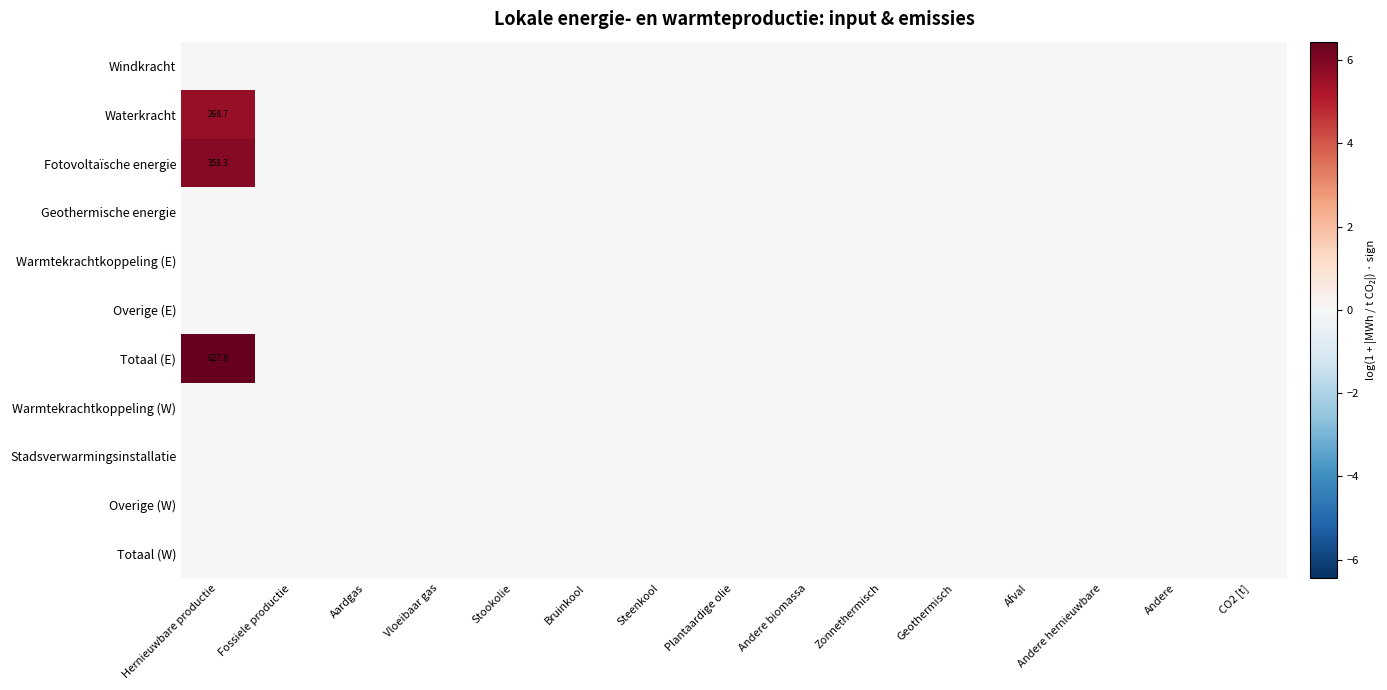

Is it true that Overige (E) equals 0.0 at Andere?

True